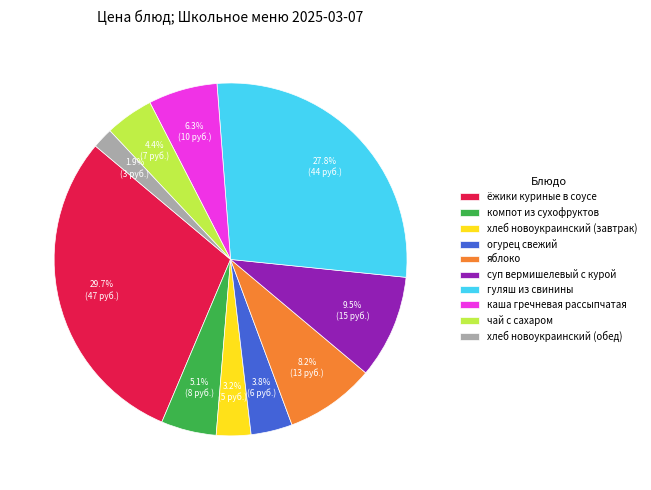

Approximately how many times larger is the value at каша гречневая рассыпчатая compared to суп вермишелевый с курой?

0.7